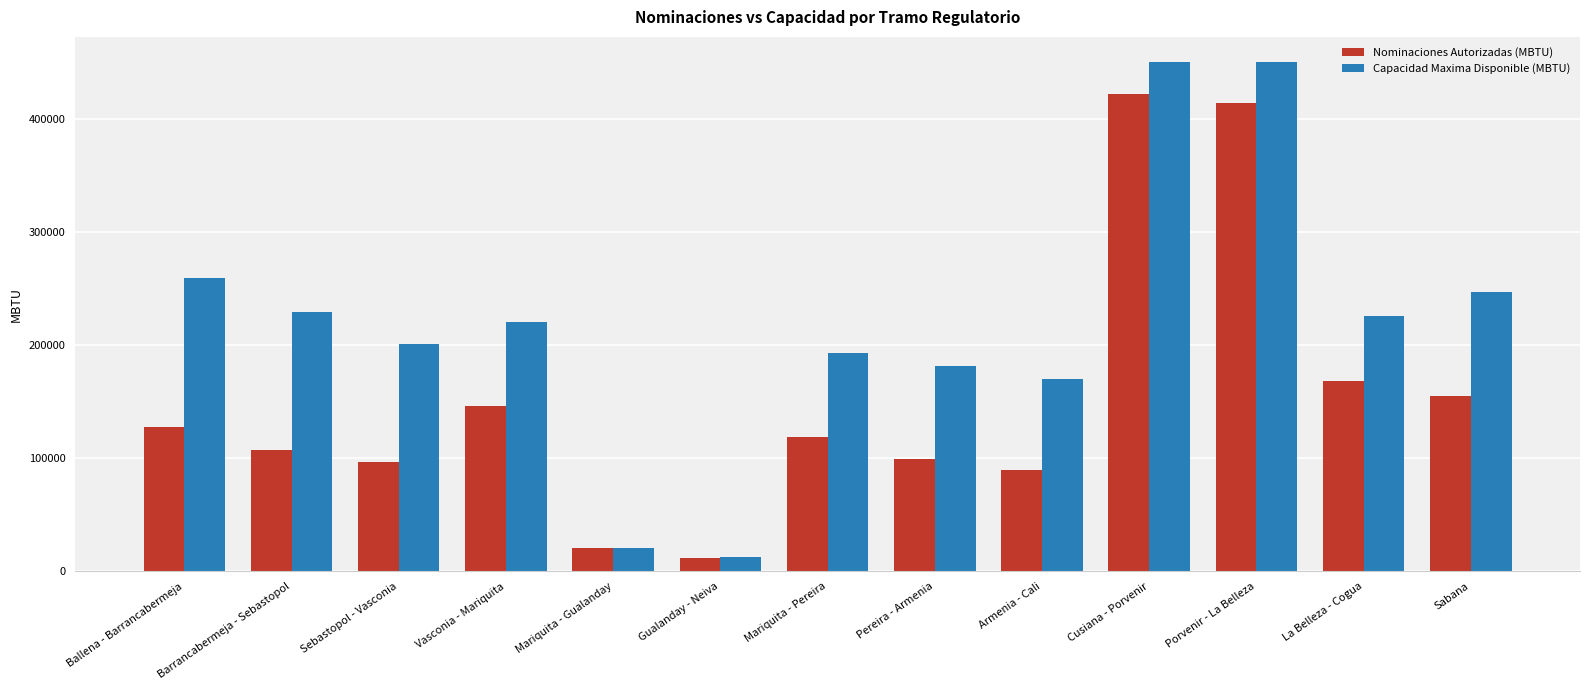

What is the spread (max minus min) of values at Sebastopol - Vasconia?

103617.2